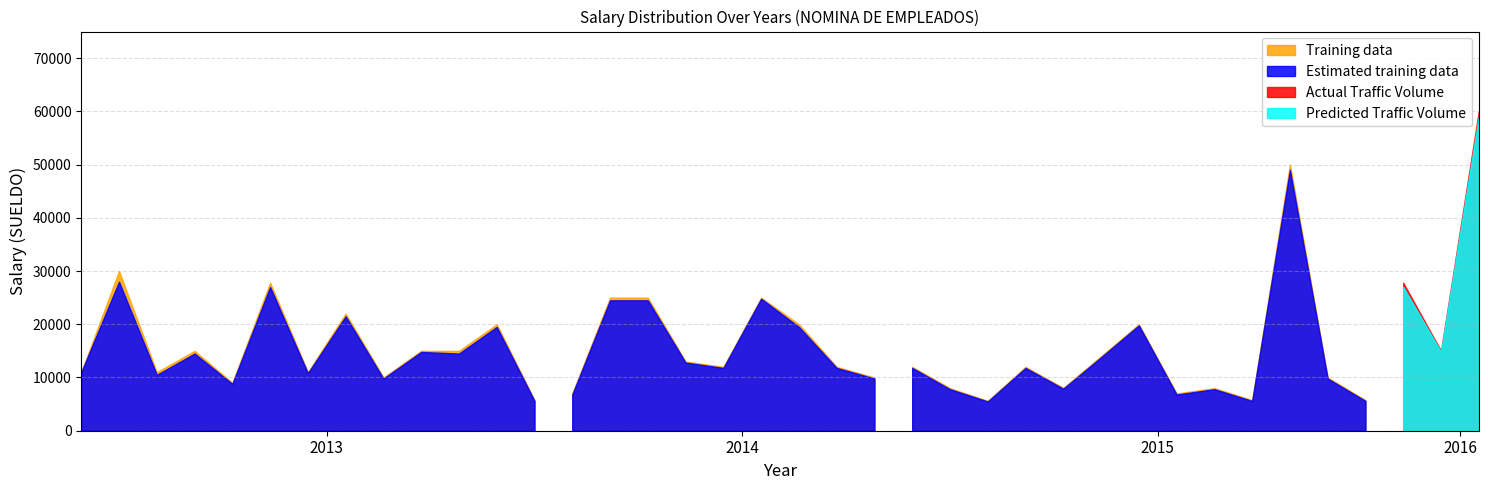

Reading left to right, extract all data points from this chart.

Training data: 2013-01=11000	2013-01=30000	2013-01=11000	2013-01=15000	2013-01=9000	2013-01=27800	2013-01=11000	2013-01=22000	2013-01=10000	2013-01=15000	2013-01=15000	2013-01=20000	2013-01=5750	2014-01=7000	2014-01=25000	2014-01=25000	2014-01=13000	2014-01=12000	2014-01=25000	2014-01=20000	2014-01=12000	2014-01=10000	2015-01=12000	2015-01=8000	2015-01=5600	2015-01=12000	2015-01=8050	2015-01=14000	2015-01=20000	2015-01=7000	2015-01=8000	2015-01=5750	2015-01=50000	2015-01=10000	2016-01=5750	2016-01=27800	2016-01=15000	2016-01=60000
Estimated training data: 2013-01=11000	2013-01=28000	2013-01=10500	2013-01=14500	2013-01=8800	2013-01=27000	2013-01=10800	2013-01=21500	2013-01=9800	2013-01=14800	2013-01=14500	2013-01=19500	2013-01=5600	2014-01=6800	2014-01=24500	2014-01=24500	2014-01=12800	2014-01=11800	2014-01=24800	2014-01=19500	2014-01=11800	2014-01=9800	2015-01=11800	2015-01=7800	2015-01=5500	2015-01=11800	2015-01=7900	2015-01=13800	2015-01=19800	2015-01=6800	2015-01=7800	2015-01=5600	2015-01=49000	2015-01=9800	2016-01=5600	2016-01=27000	2016-01=14800	2016-01=59000